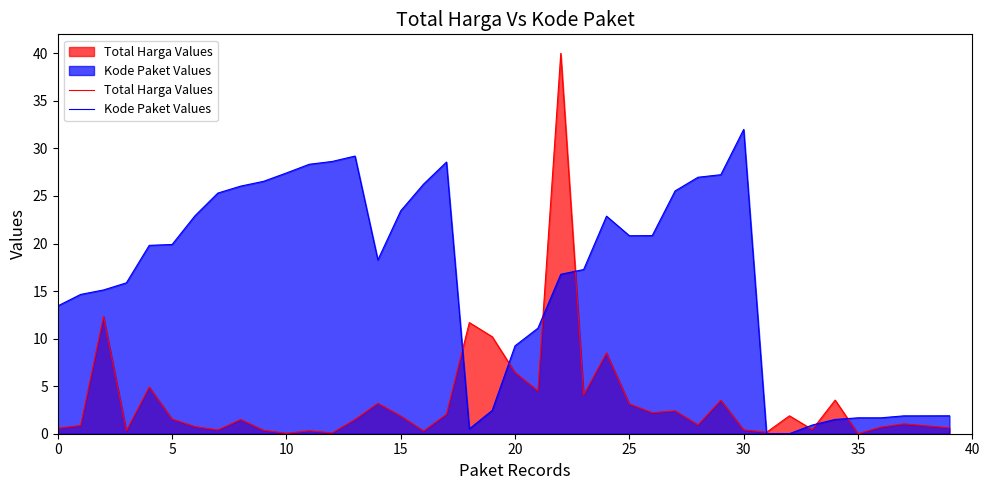

The value of Total Harga Values at 35 is 18.2. True or false?

False